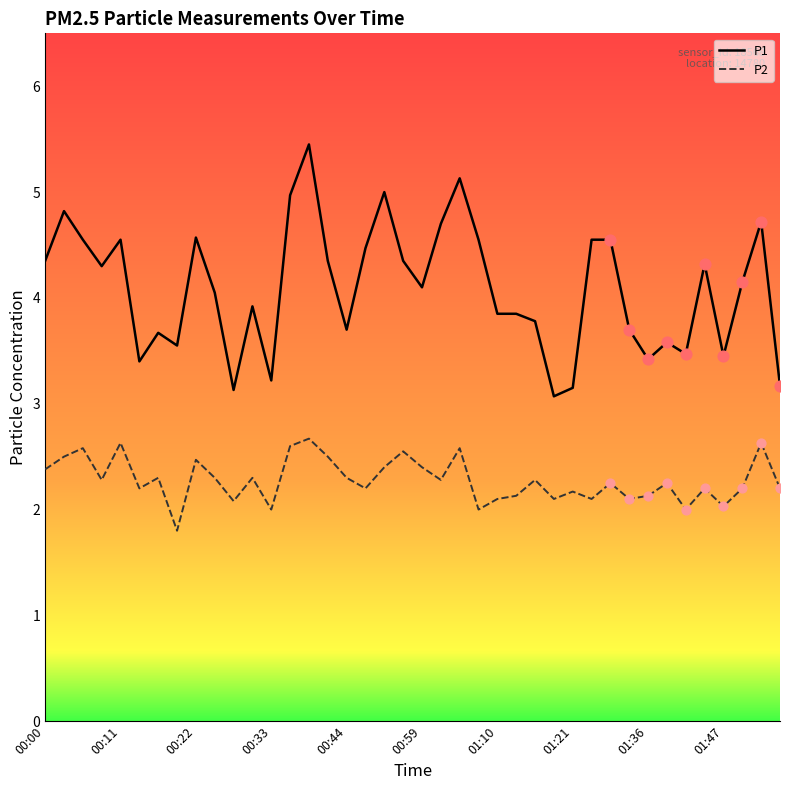

What are all the series names shown in the legend?

P1, P2